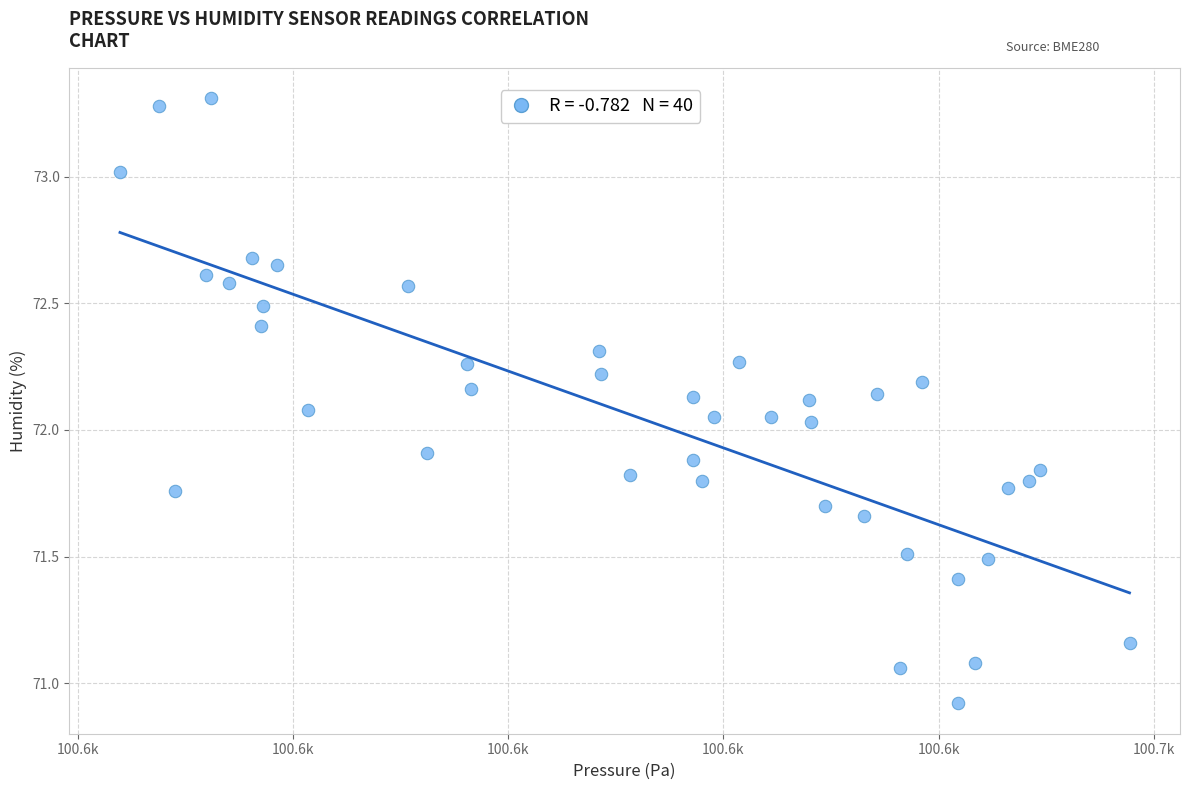

What is the range of X values (max minus min)?

93.8